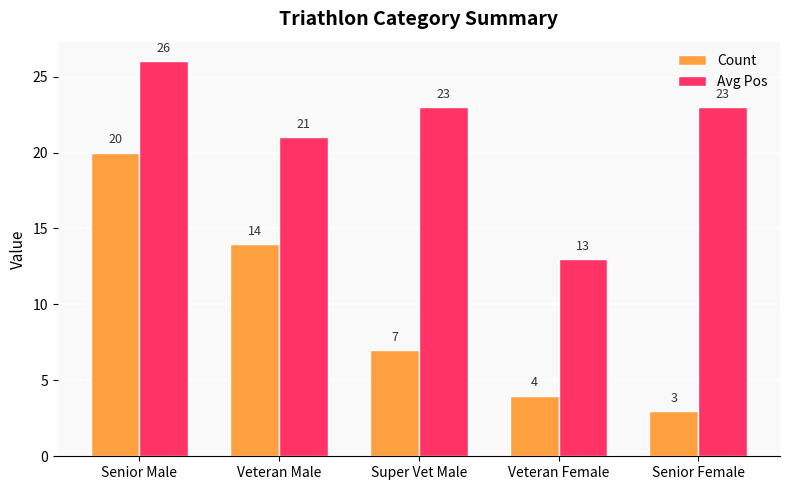

Read the Count value at Senior Male, to the nearest 10.

20